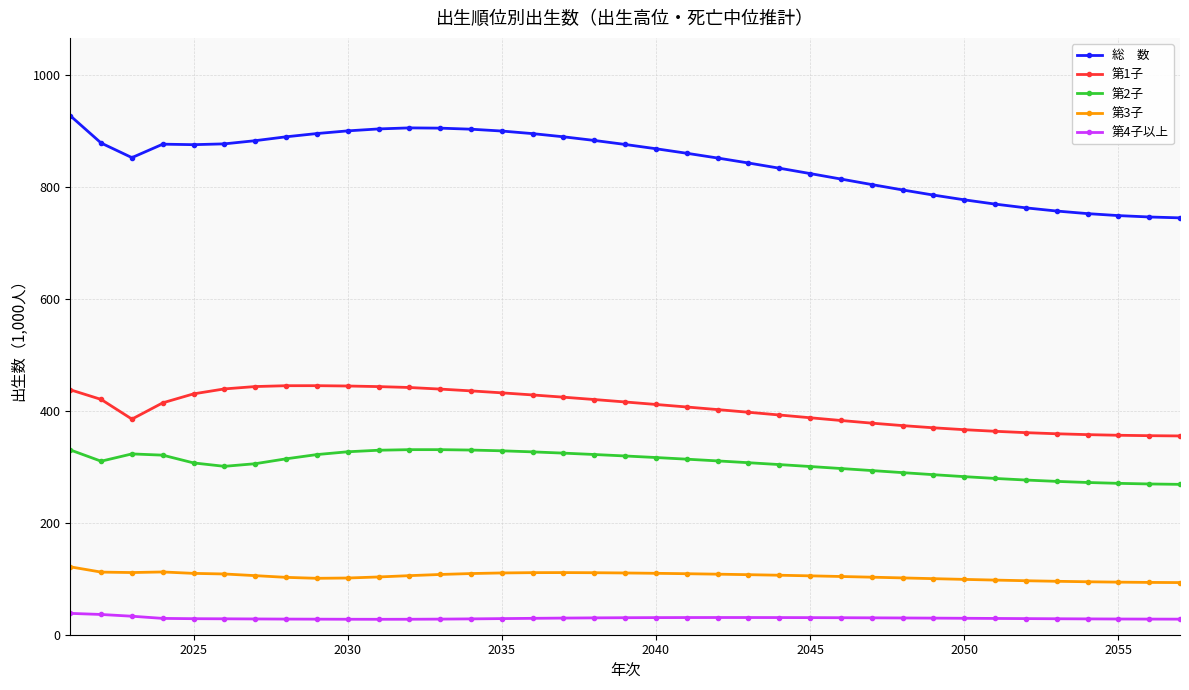

What is the minimum value shown in the chart?

27.6